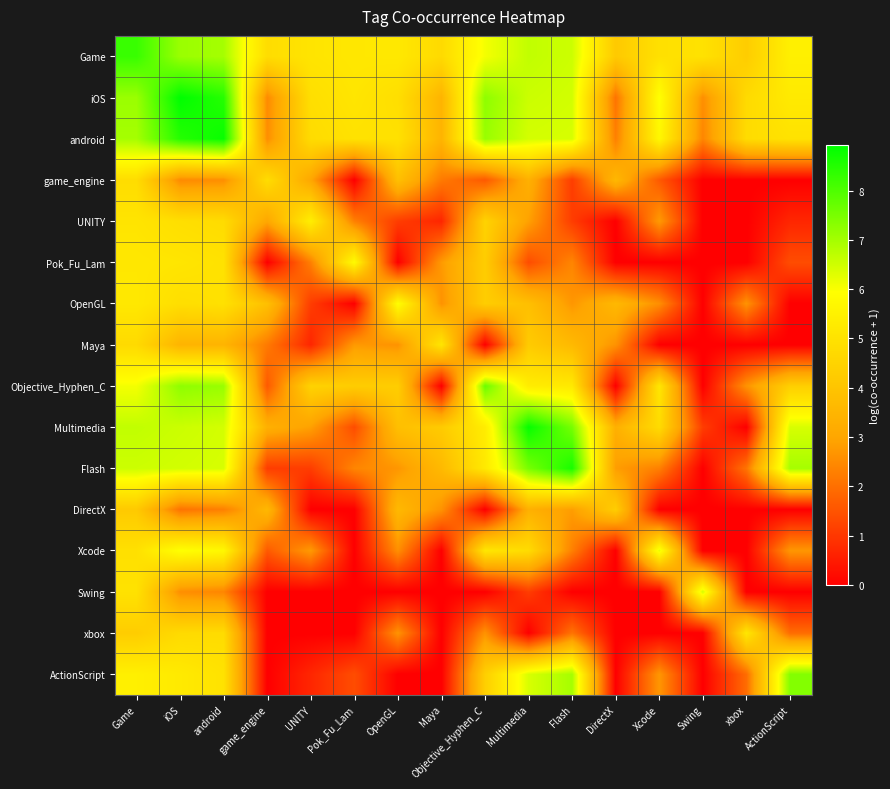

At Flash, list the series in order from largest to smallest.

Flash, Multimedia, ActionScript, Game, iOS, android, Objective_Hyphen_C, Maya, DirectX, OpenGL, Pok_Fu_Lam, Xcode, xbox, game_engine, UNITY, Swing